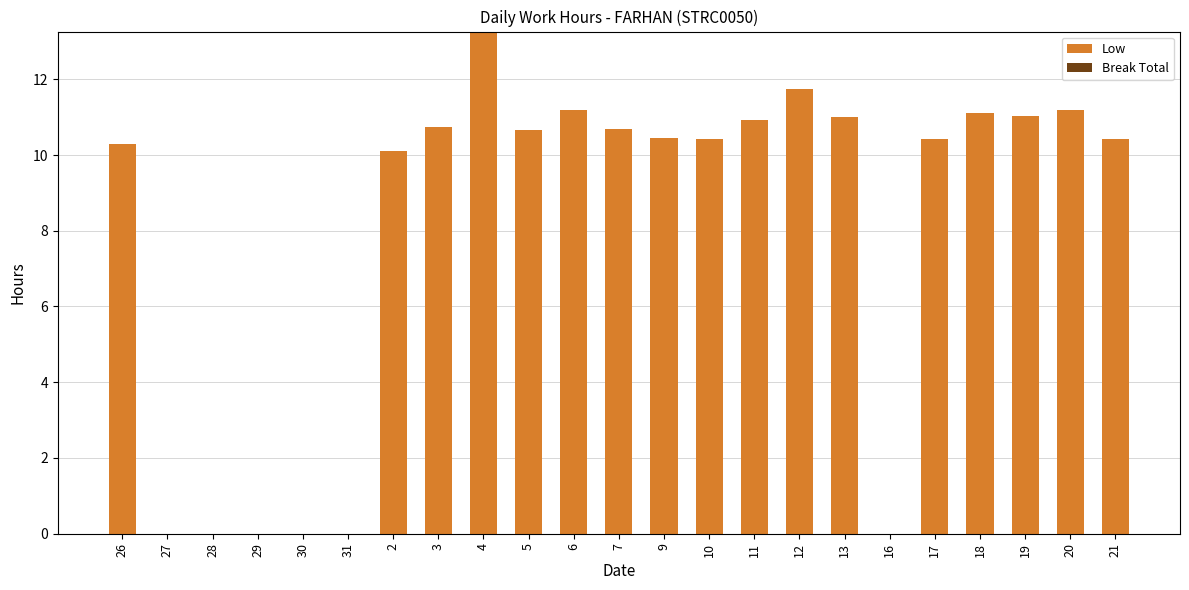

Between 30 and 17, which is larger?

17